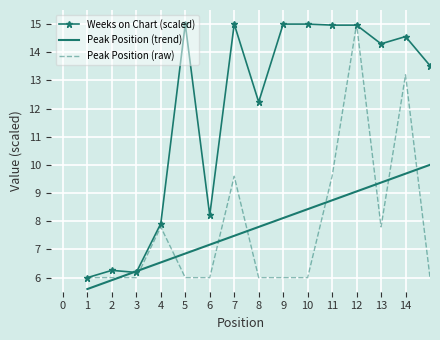

List the labels in order of Weeks on Chart value, smallest first.

1, 3, 2, 4, 6, 8, 15, 13, 14, 11, 12, 5, 7, 9, 10